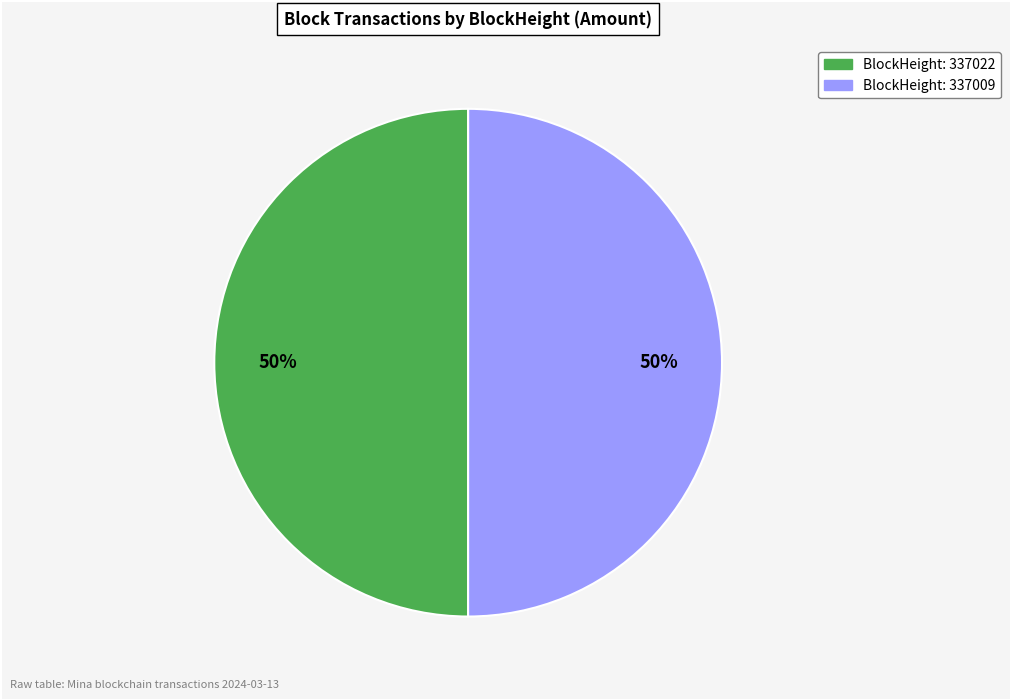

To the nearest percent, what is the difference between the largest and smallest slice percentages?

0%